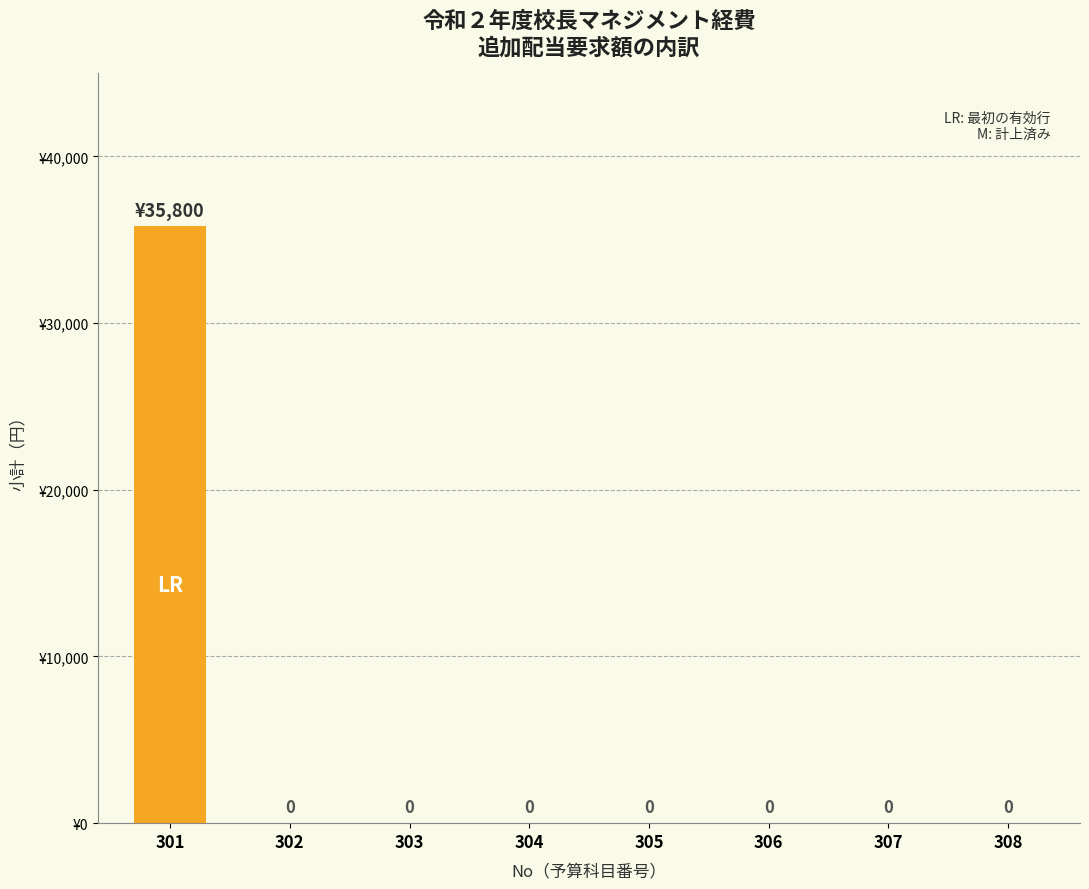

How many positive values are there?

1